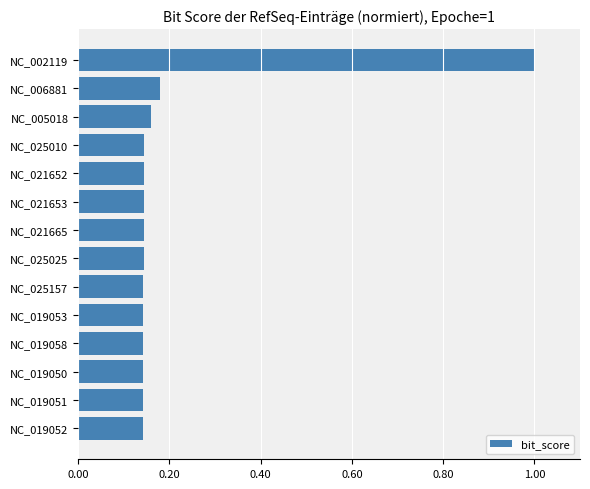

Which category has the highest value across all series?

NC_002119